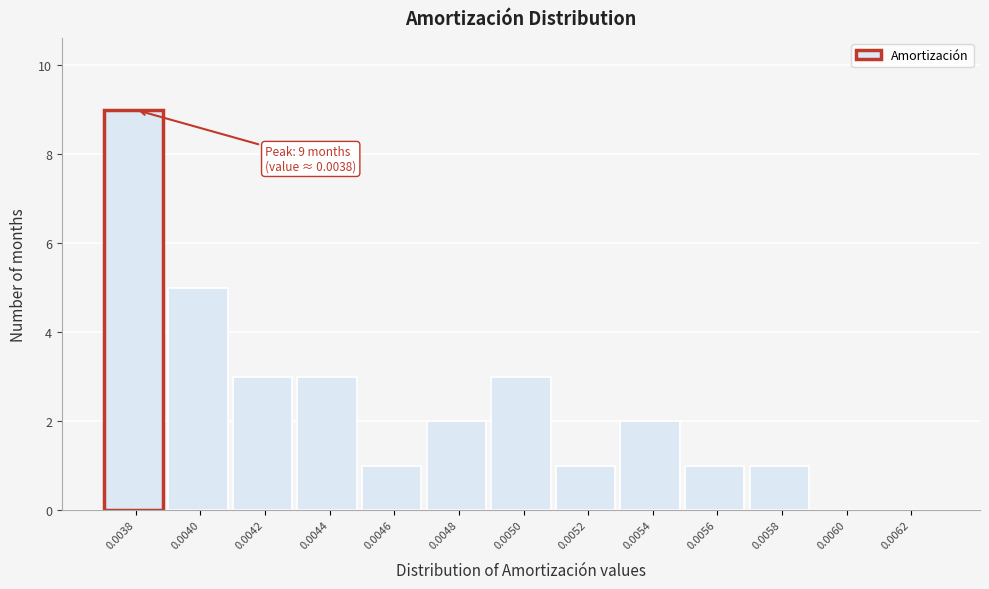

Reading left to right, what are all the values shown in this chart?

0.0038=9	0.0040=5	0.0042=3	0.0044=3	0.0046=1	0.0048=2	0.0050=3	0.0052=1	0.0054=2	0.0056=1	0.0058=1	0.0060=0	0.0062=0